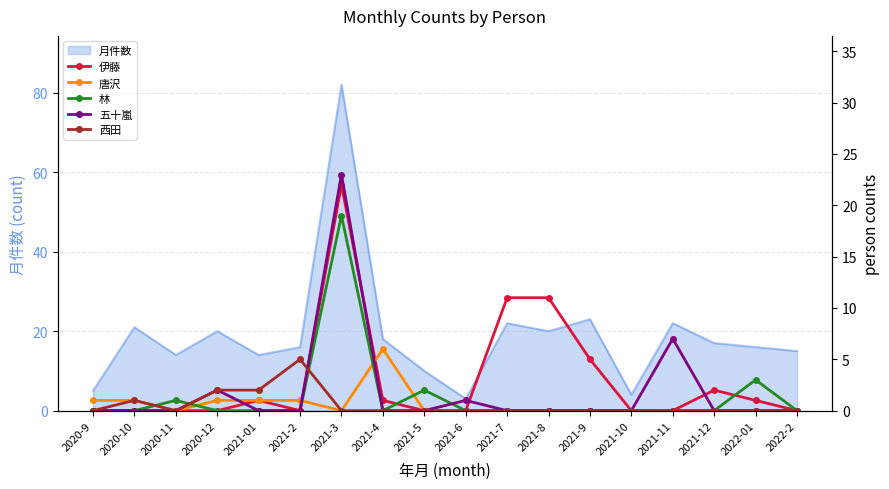

True or false: 西田 has more than 2 interior local peaks.

False